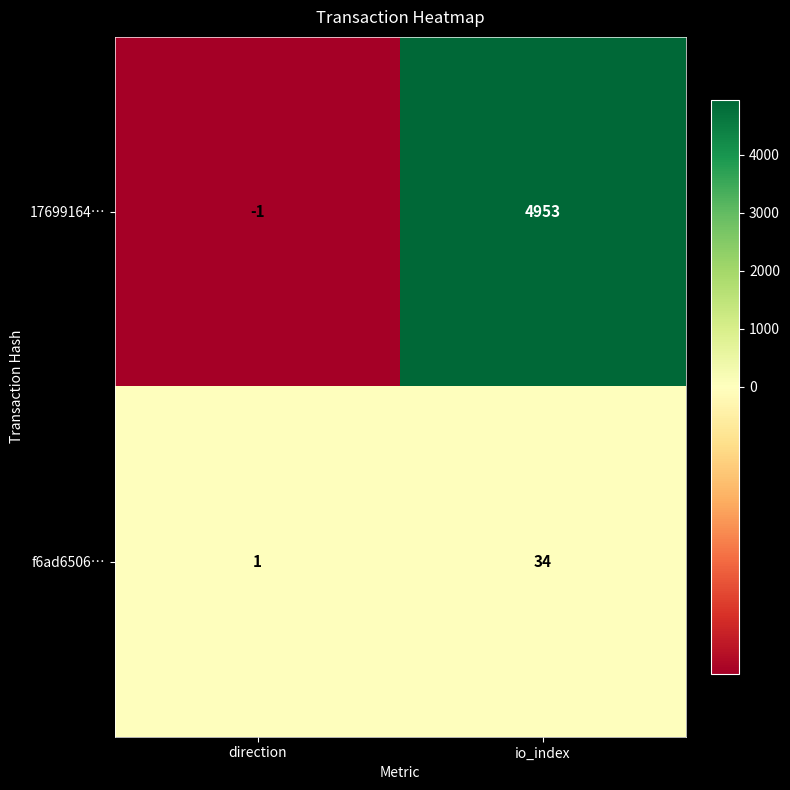

Rank the series by their average value, from lowest to highest.

f6ad6506…, 17699164…